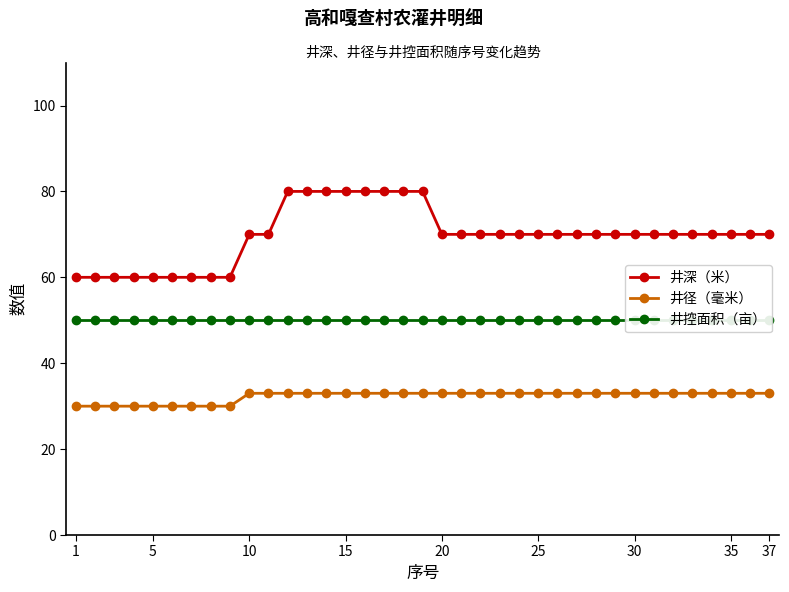

True or false: 井深（米） has a value of 31 at 37.

False